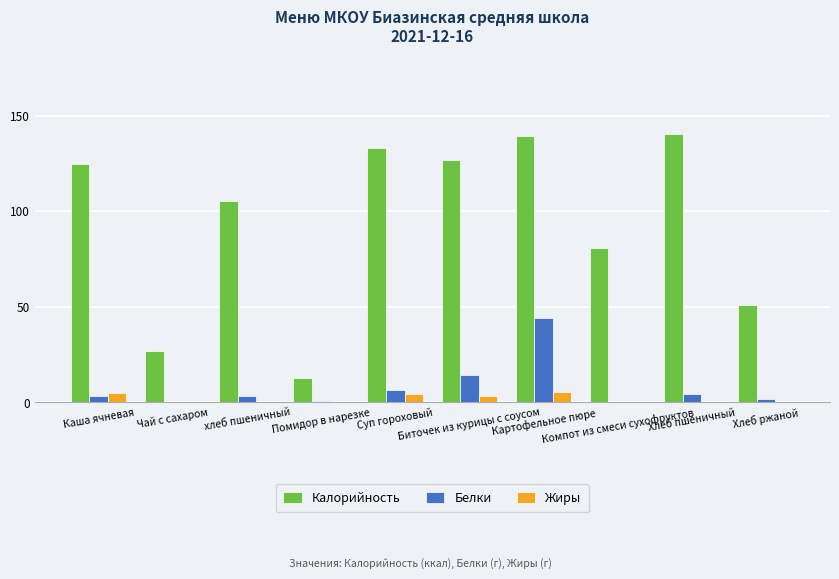

How many data points does each series have?

10